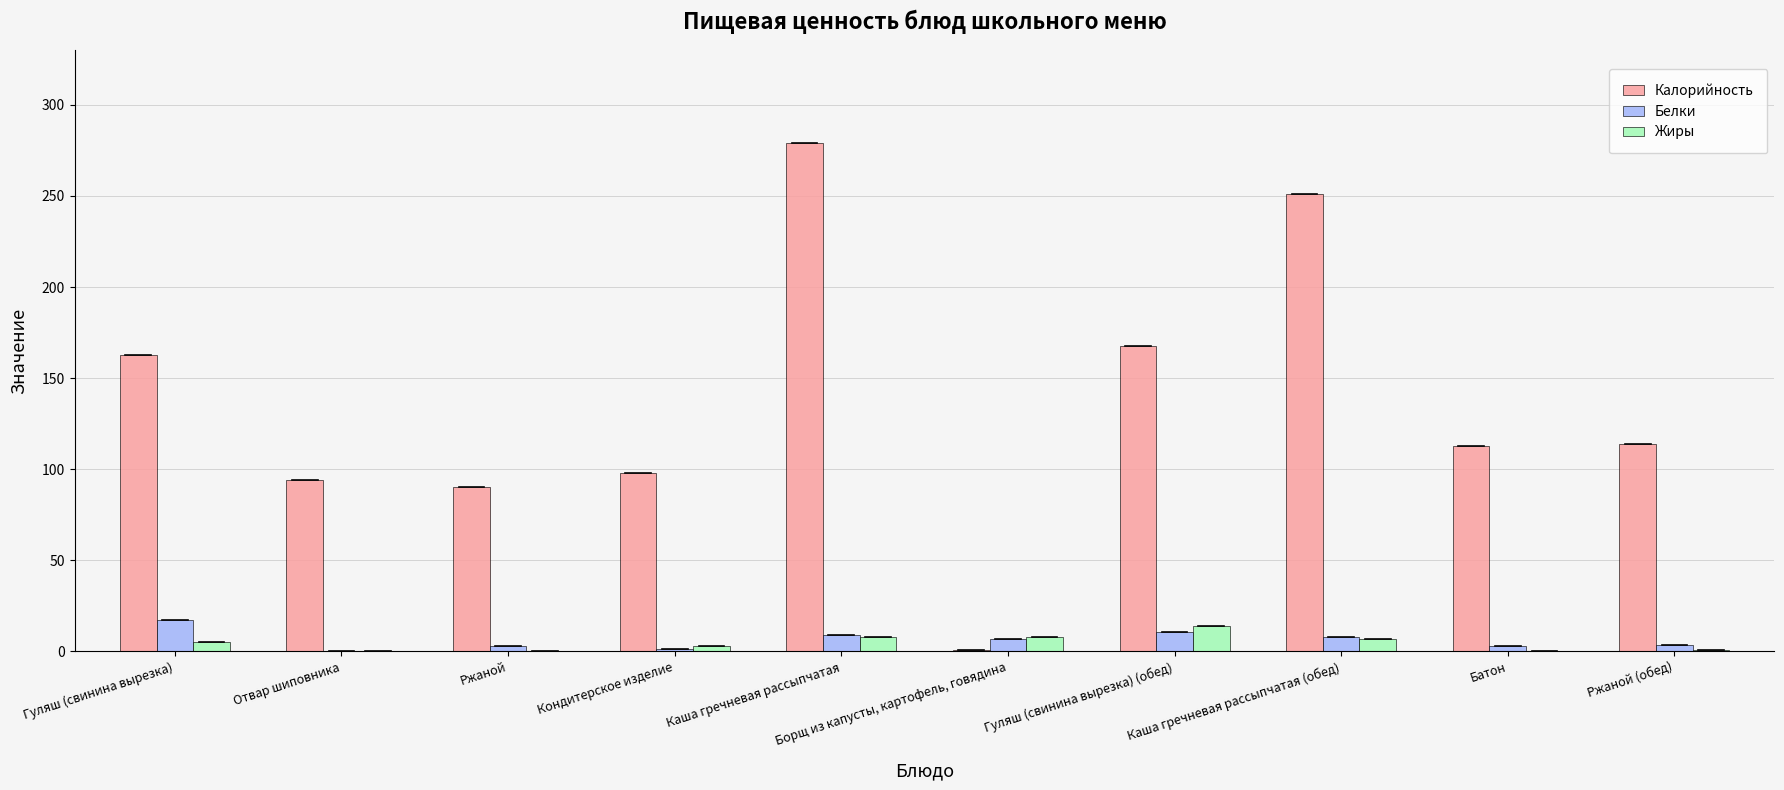

What is the approximate value of Жиры at Каша гречневая рассыпчатая?

7.8